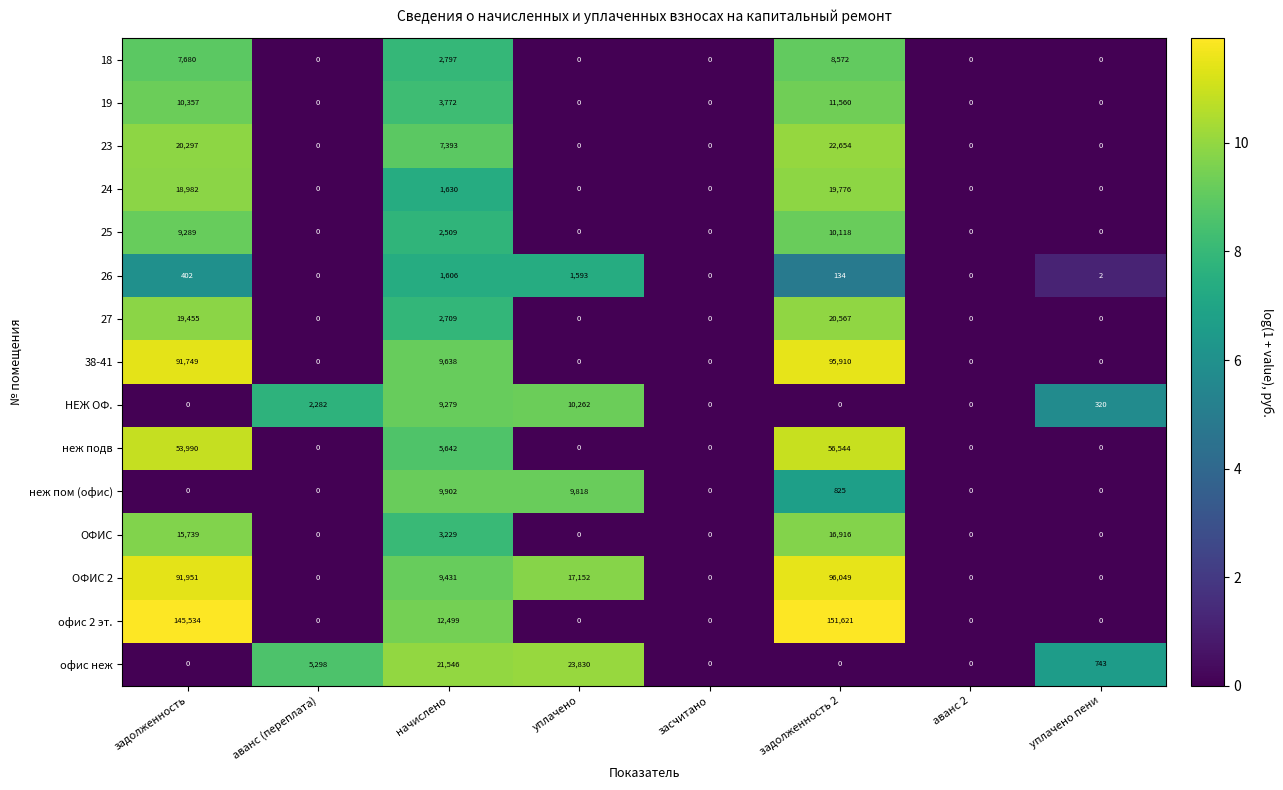

Which label corresponds to the largest value in the chart?

задолженность 2